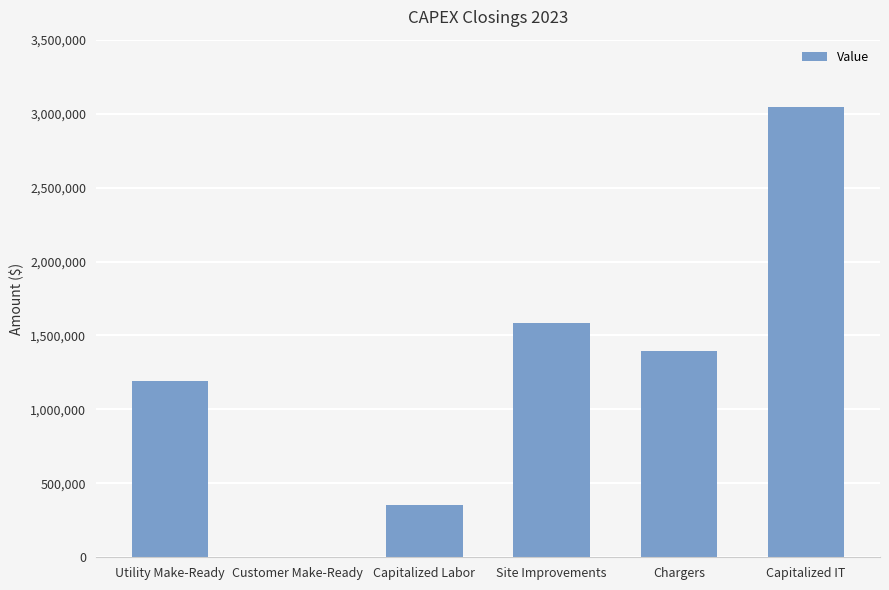

Read the value at Capitalized IT.

3047975.0